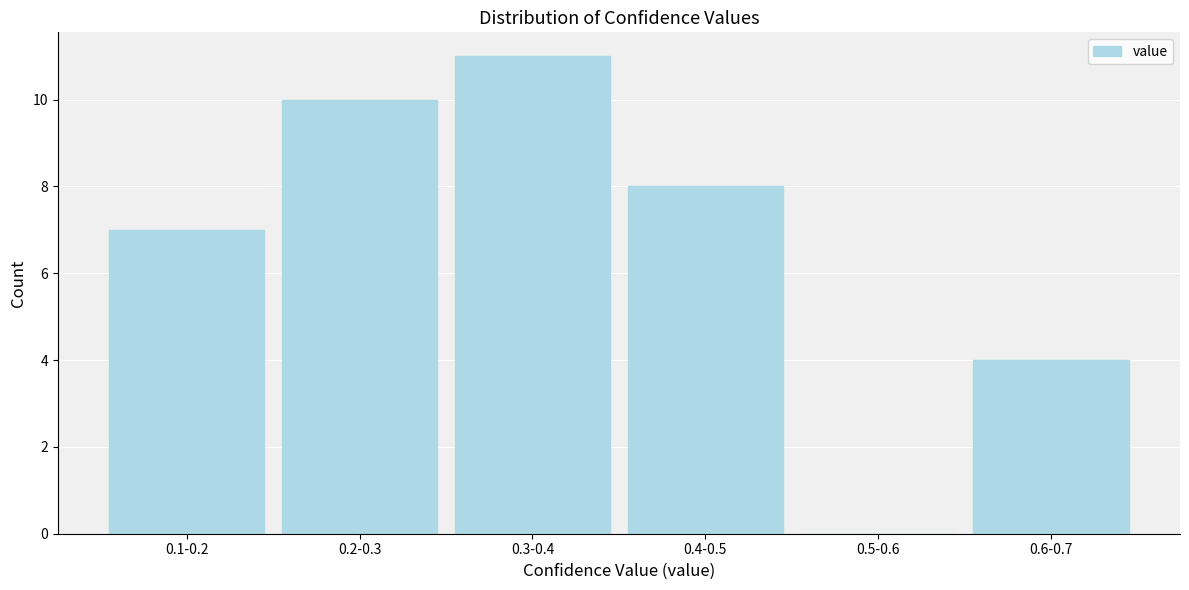

Reading right to left, list all the values displayed in this chart.

0.6-0.7=4	0.5-0.6=0	0.4-0.5=8	0.3-0.4=11	0.2-0.3=10	0.1-0.2=7